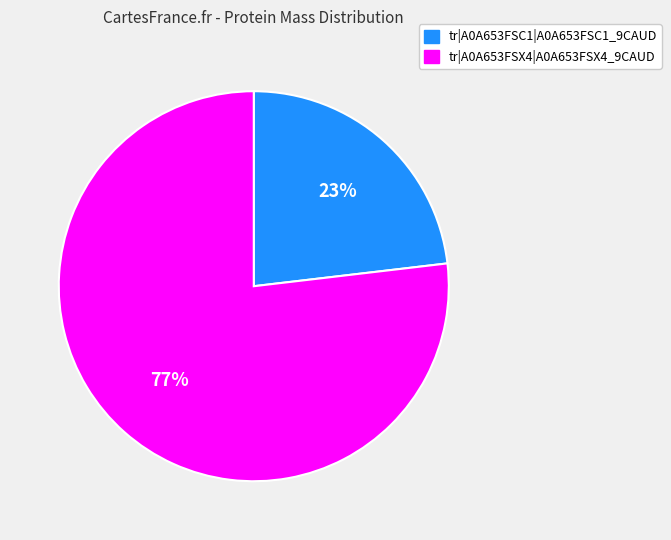

Is it true that tr|A0A653FSX4|A0A653FSX4_9CAUD is 69% of the pie?

False